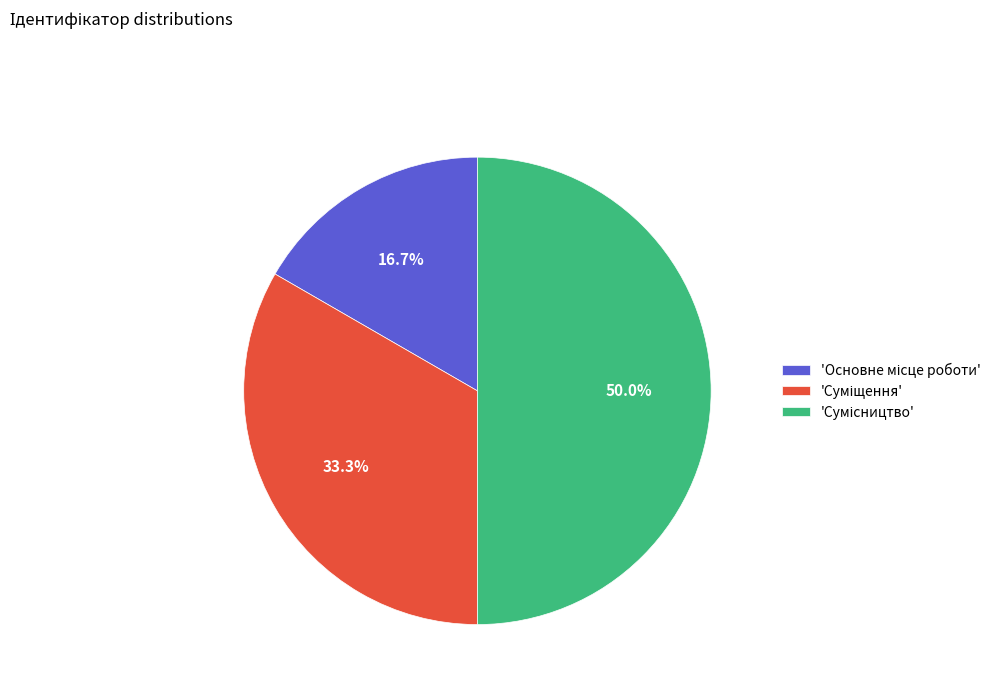

Which category has the smallest portion of the pie?

Основне місце роботи